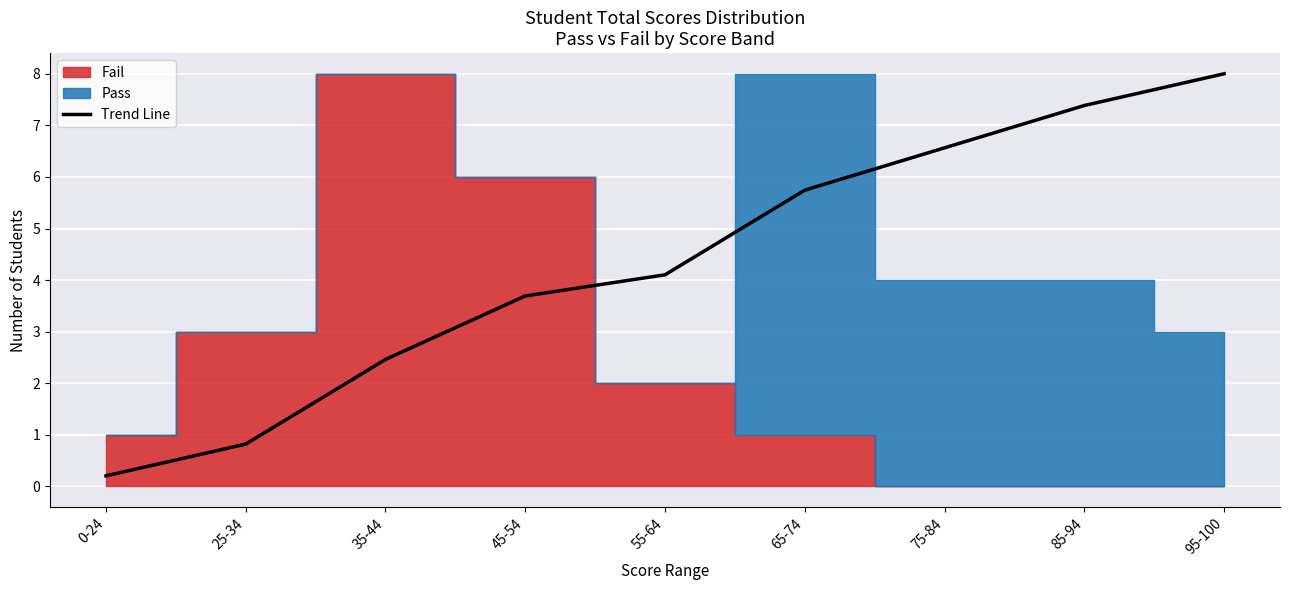

Rank the categories by value from lowest to highest.

0-24, 25-34, 35-44, 45-54, 55-64, 65-74, 75-84, 85-94, 95-100